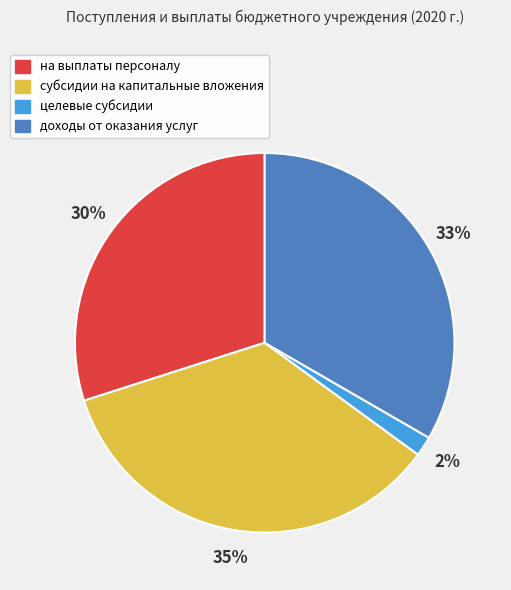

How many segments does this pie chart have?

4